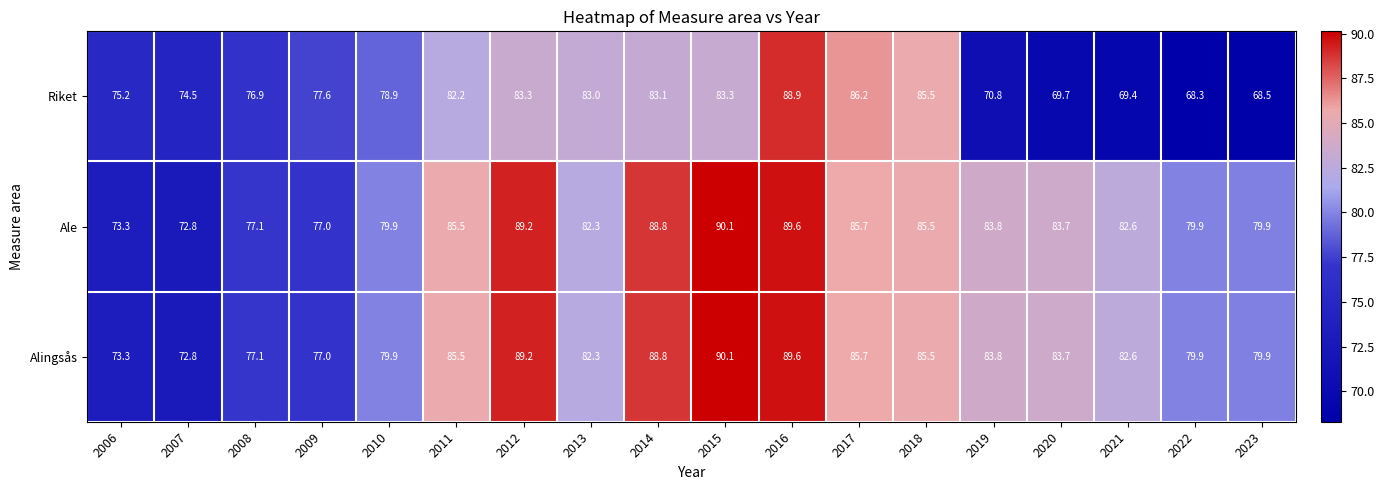

What is the sum of all Riket values?

1405.3